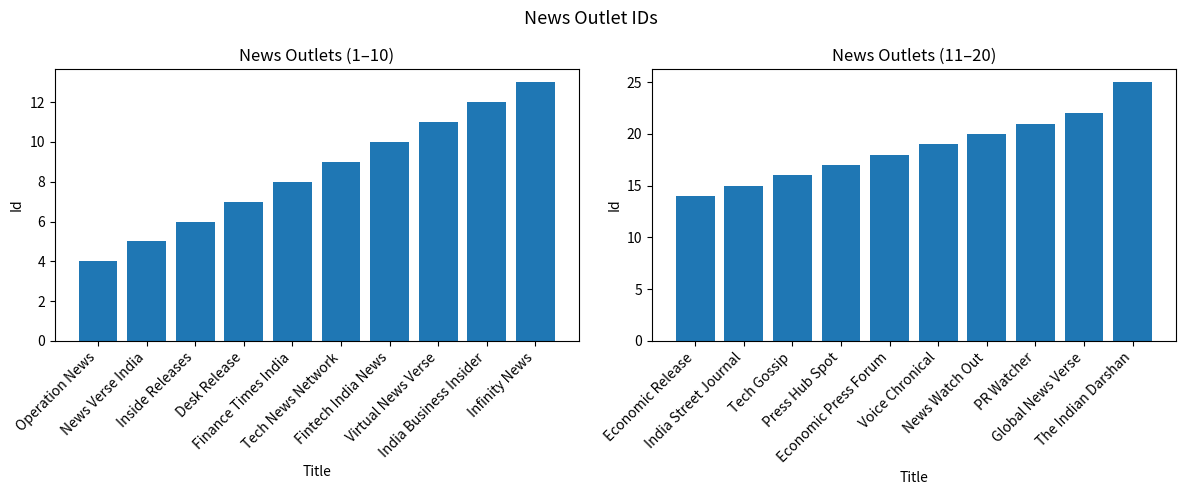

What position from the right is News Verse India?

9